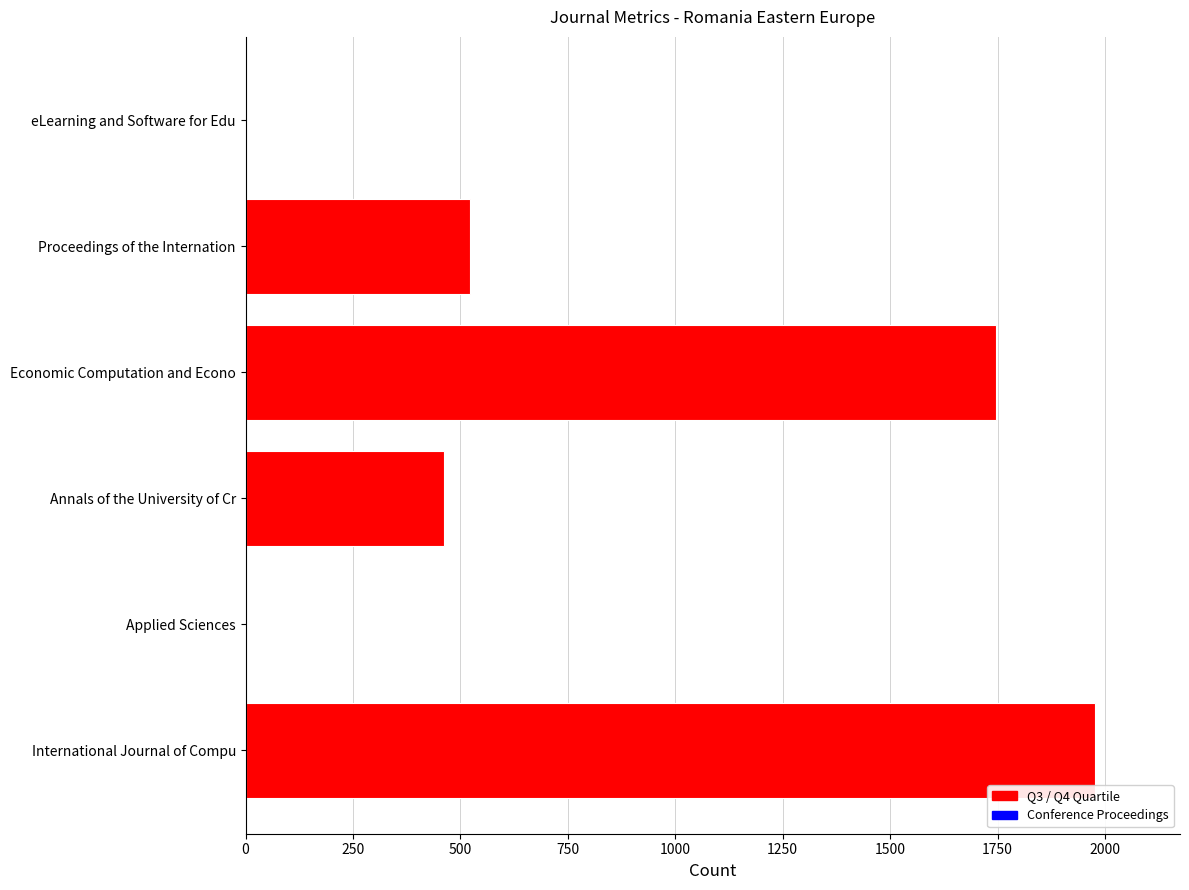

What is the sum of all values?

4706